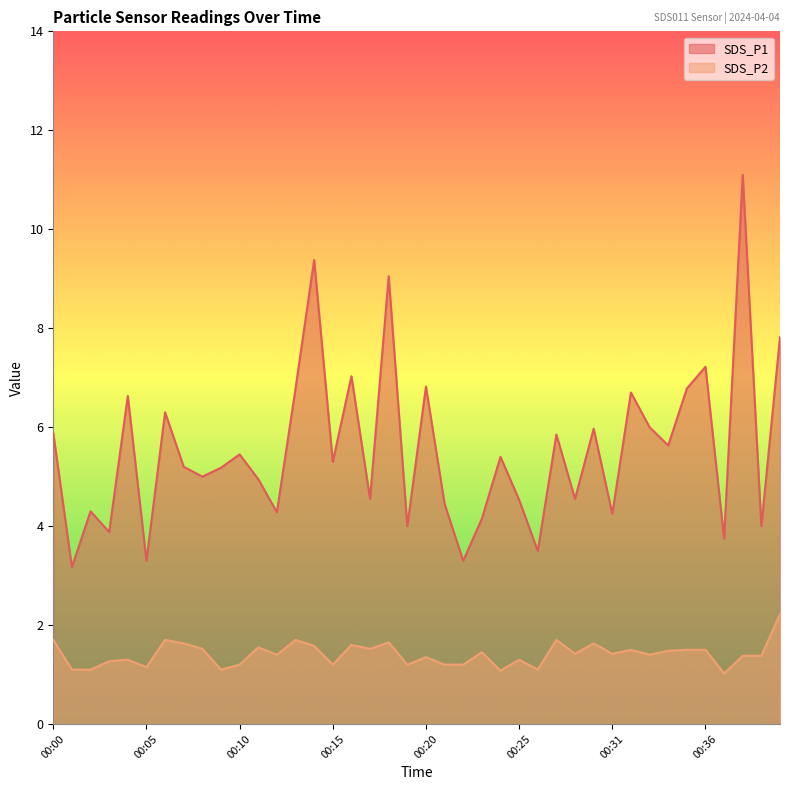

What is the minimum value for SDS_P1?

3.2